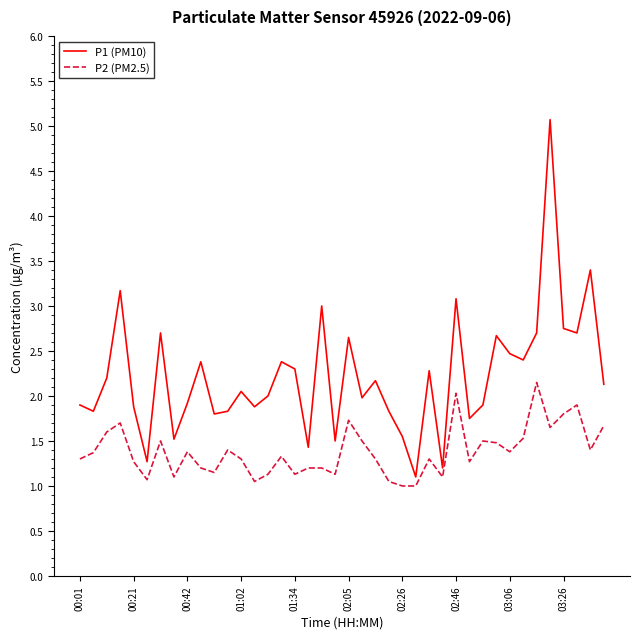

List the series in order of their peak value, lowest first.

P2 (PM2.5), P1 (PM10)